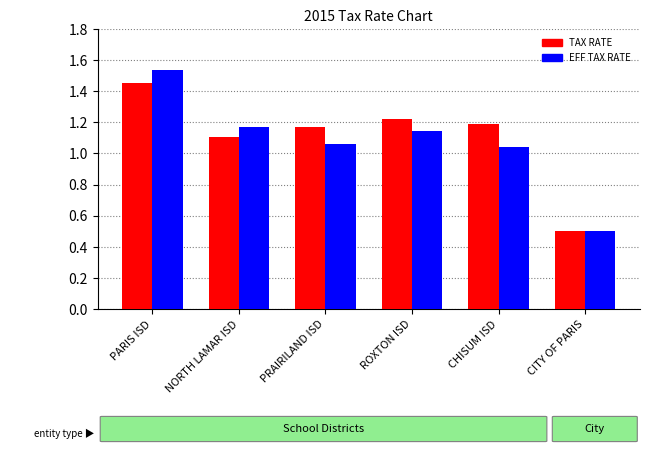

Where does the EFF TAX RATE series first go above 1?

PARIS ISD